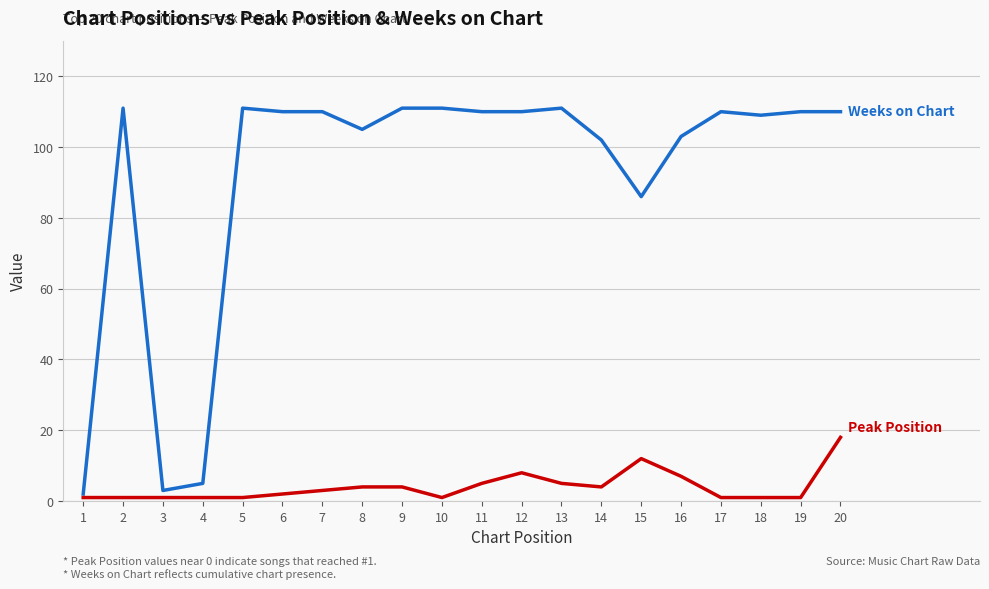

Reading left to right, what are all the values shown in this chart?

Weeks on Chart: 1=2	2=111	3=3	4=5	5=111	6=110	7=110	8=105	9=111	10=111	11=110	12=110	13=111	14=102	15=86	16=103	17=110	18=109	19=110	20=110
Peak Position: 1=1	2=1	3=1	4=1	5=1	6=2	7=3	8=4	9=4	10=1	11=5	12=8	13=5	14=4	15=12	16=7	17=1	18=1	19=1	20=18